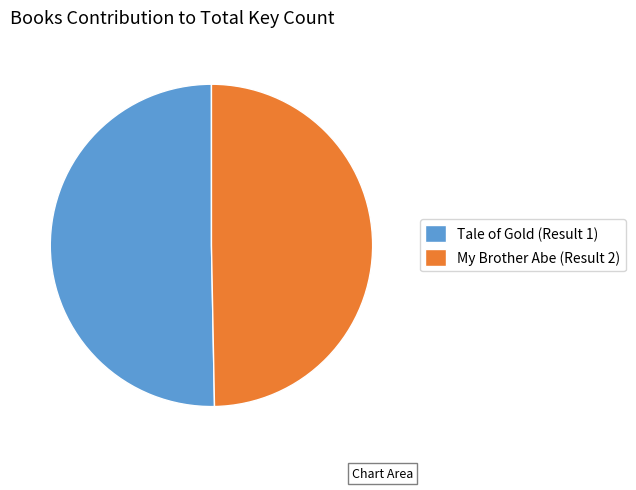

Rank the categories by value from highest to lowest.

Tale of Gold (Result 1), My Brother Abe (Result 2)